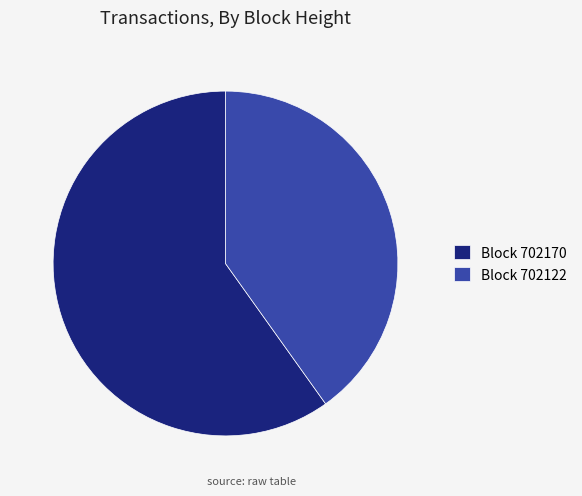

What is the ratio of the value at Block 702170 to the value at Block 702122?

1.5